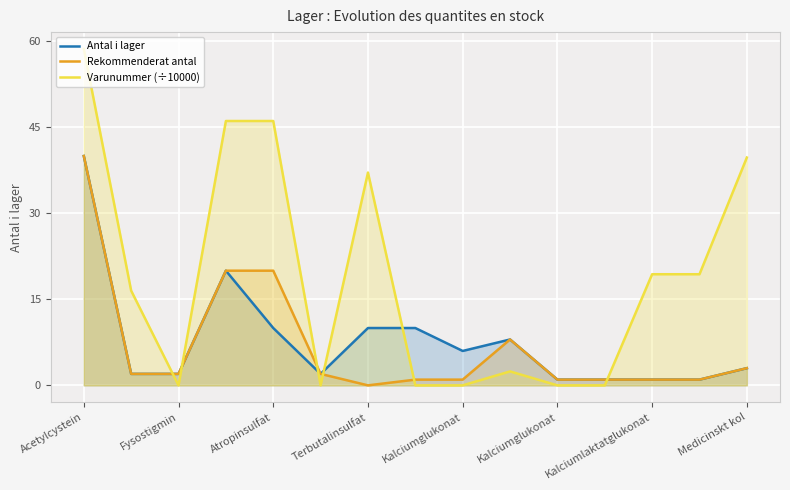

What is the minimum value for Antal i lager?

1.0